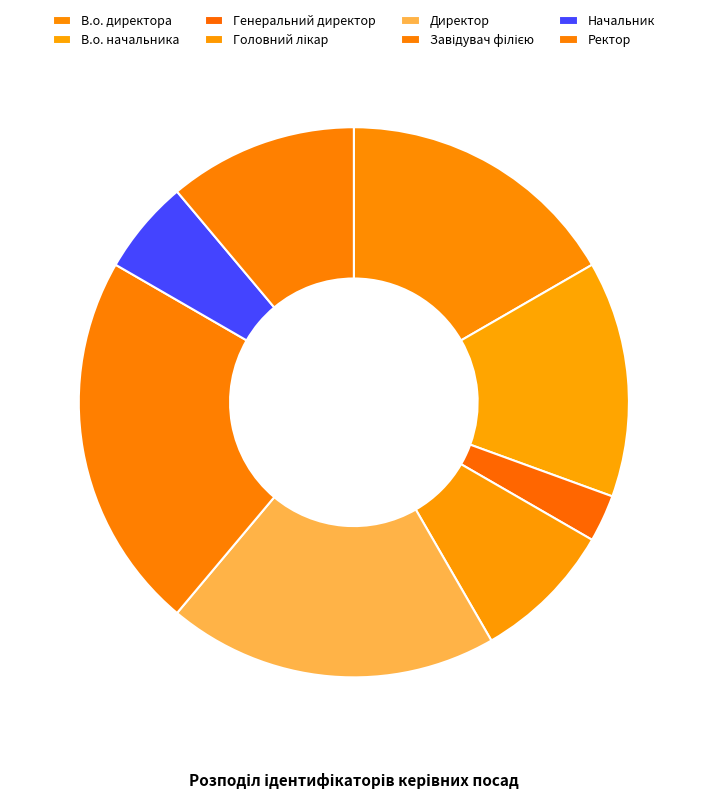

What is the change in value from В.о. начальника to Головний лікар?

-2